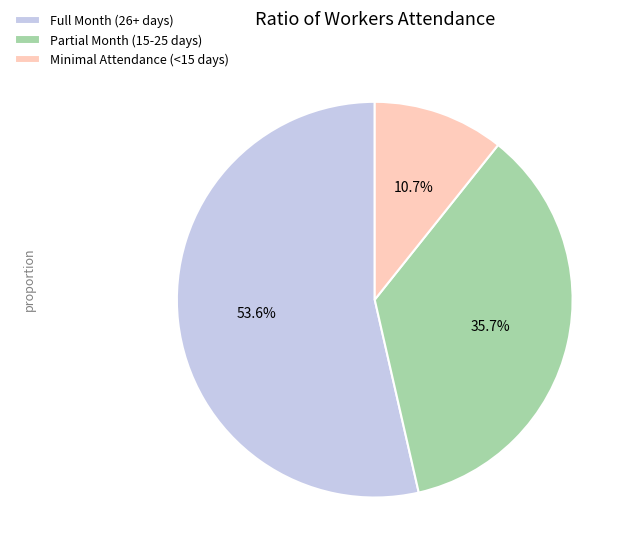

Which has a higher value, Full Month (26+ days) or Minimal Attendance (<15 days)?

Full Month (26+ days)